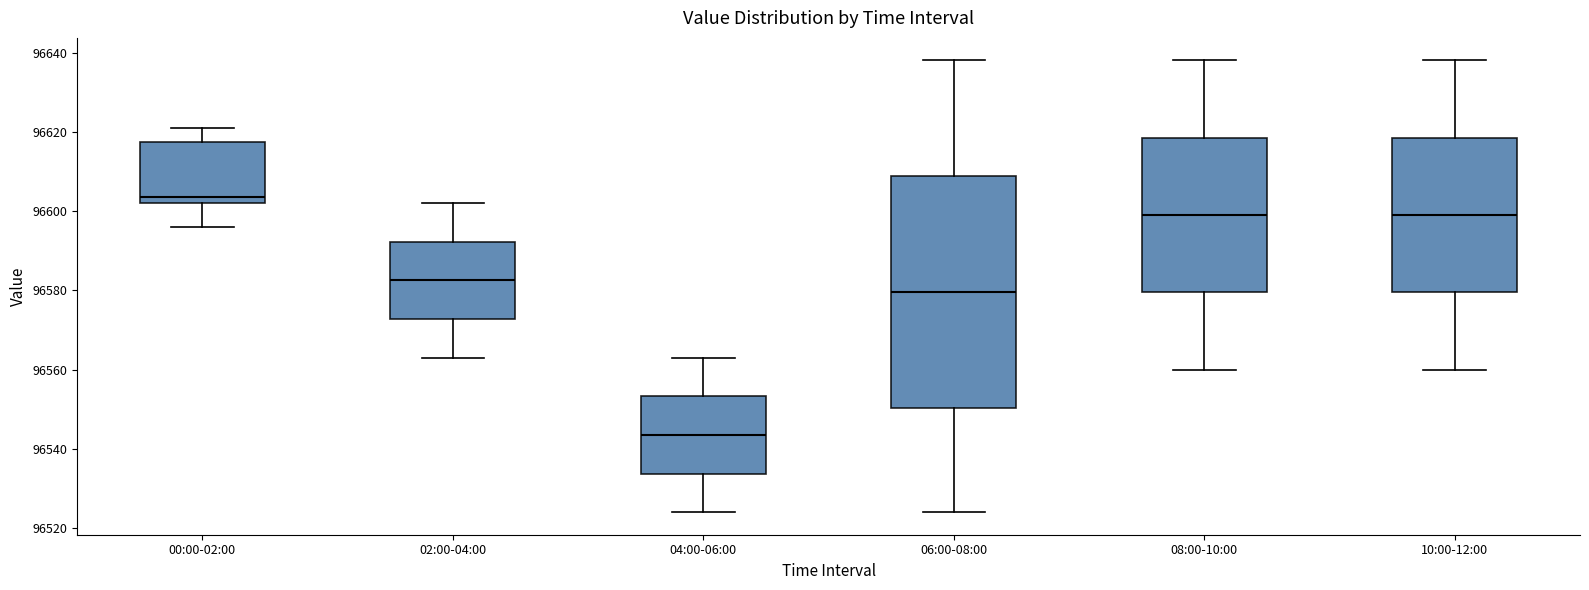

Which box's median line is the lowest?

04:00-06:00